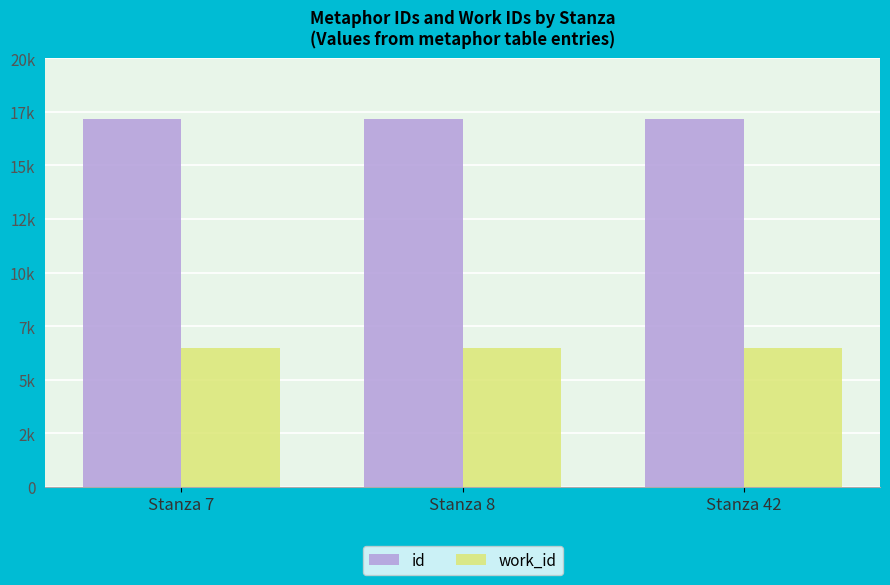

What are all the series names shown in the legend?

id, work_id